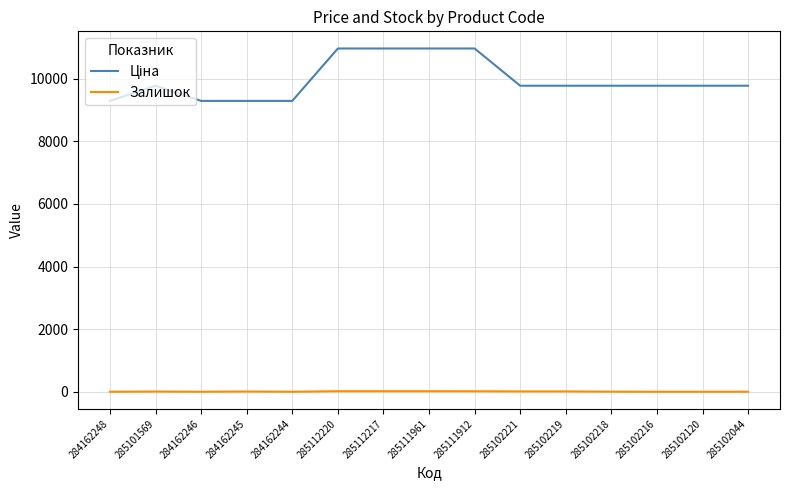

Does the chart display data point markers on the line(s)?

No